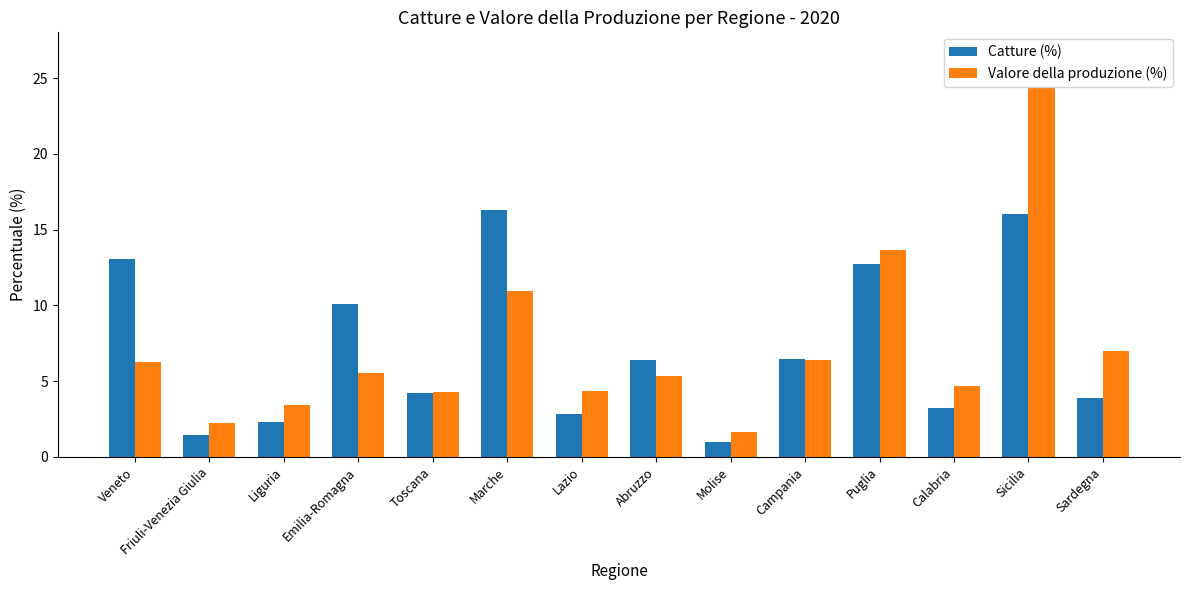

What is the difference between the Valore della produzione (%) values at Abruzzo and Sardegna?

1.7